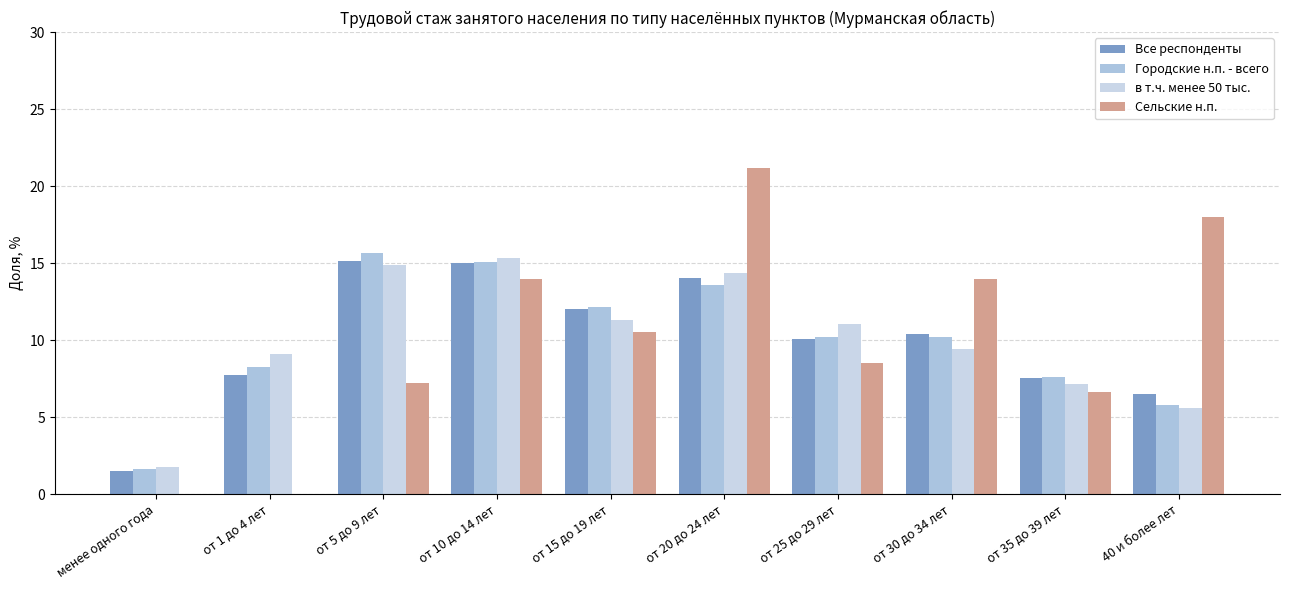

Reading left to right, list all the values displayed in this chart.

Все респонденты: менее одного года=1.5	от 1 до 4 лет=7.7	от 5 до 9 лет=15.1	от 10 до 14 лет=15.0	от 15 до 19 лет=12.0	от 20 до 24 лет=14.0	от 25 до 29 лет=10.1	от 30 до 34 лет=10.4	от 35 до 39 лет=7.5	40 и более лет=6.5
Городские н.п. - всего: менее одного года=1.6	от 1 до 4 лет=8.2	от 5 до 9 лет=15.6	от 10 до 14 лет=15.0	от 15 до 19 лет=12.1	от 20 до 24 лет=13.6	от 25 до 29 лет=10.2	от 30 до 34 лет=10.2	от 35 до 39 лет=7.6	40 и более лет=5.8
в т.ч. менее 50 тыс.: менее одного года=1.8	от 1 до 4 лет=9.1	от 5 до 9 лет=14.9	от 10 до 14 лет=15.3	от 15 до 19 лет=11.3	от 20 до 24 лет=14.4	от 25 до 29 лет=11.1	от 30 до 34 лет=9.5	от 35 до 39 лет=7.2	40 и более лет=5.6
Сельские н.п.: менее одного года=0.0	от 1 до 4 лет=0.0	от 5 до 9 лет=7.2	от 10 до 14 лет=14.0	от 15 до 19 лет=10.5	от 20 до 24 лет=21.2	от 25 до 29 лет=8.5	от 30 до 34 лет=14.0	от 35 до 39 лет=6.6	40 и более лет=18.0